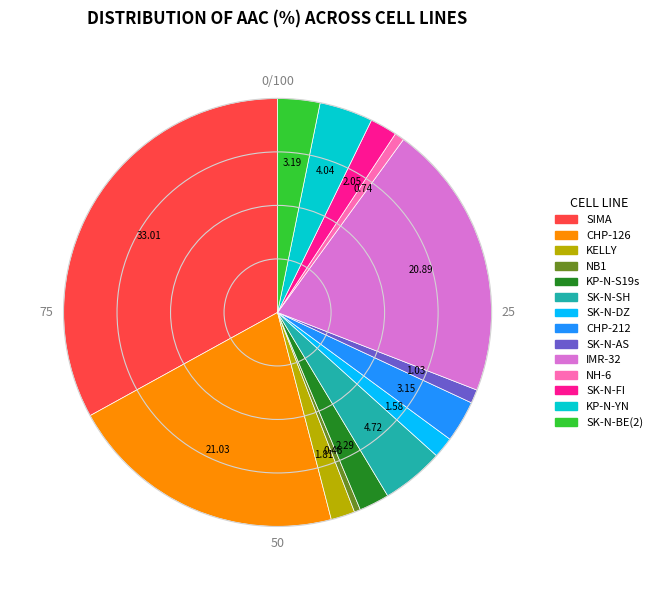

Does SK-N-AS account for over 50% of the chart?

No